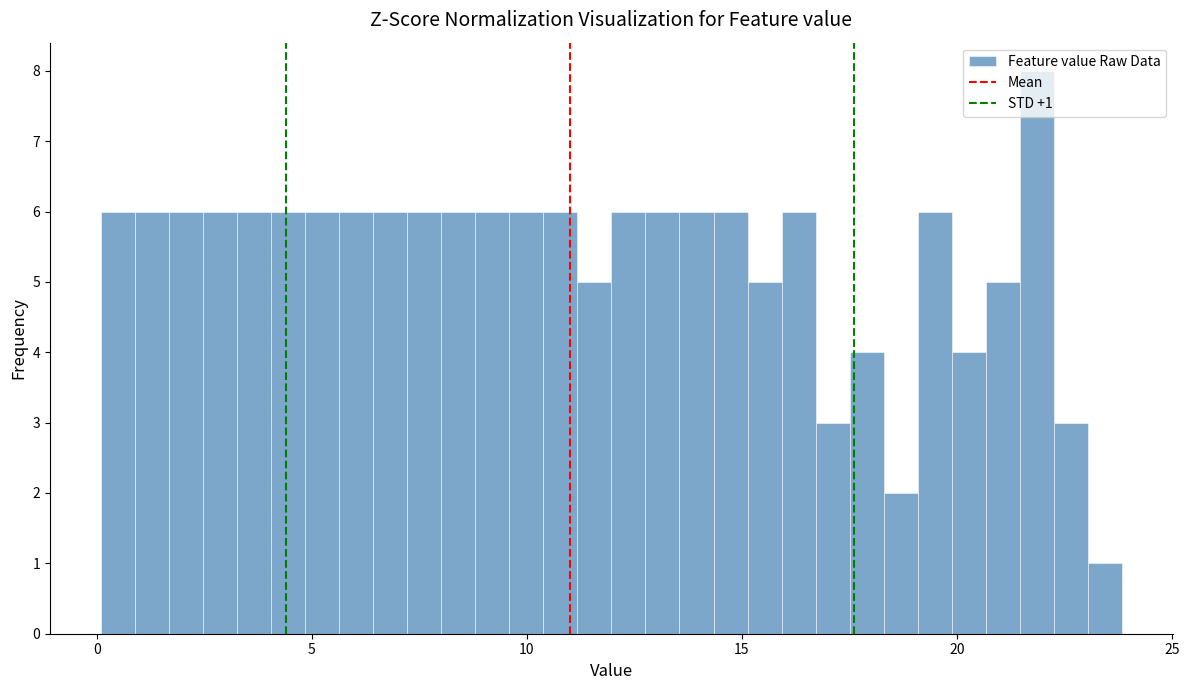

Read against the x-axis, roughly where is the centre of the tallest bar?

22.0